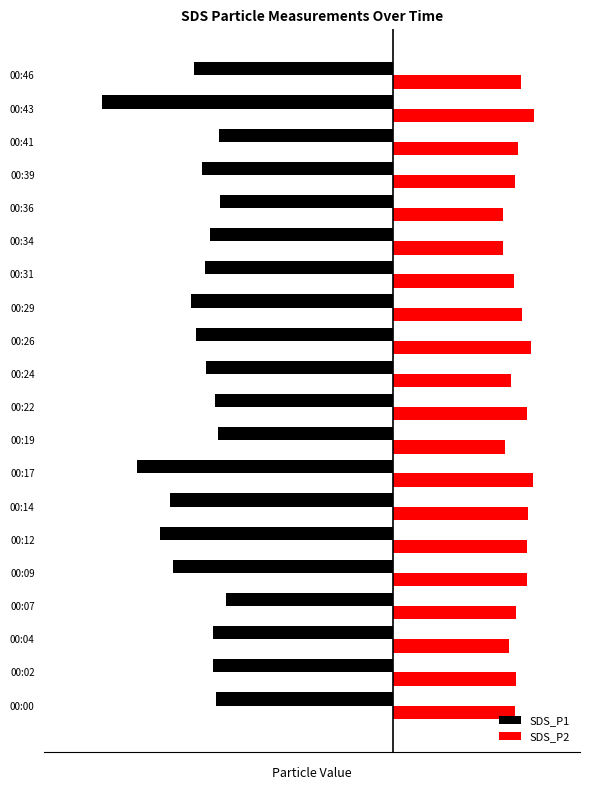

What are all the series names shown in the legend?

SDS_P1, SDS_P2